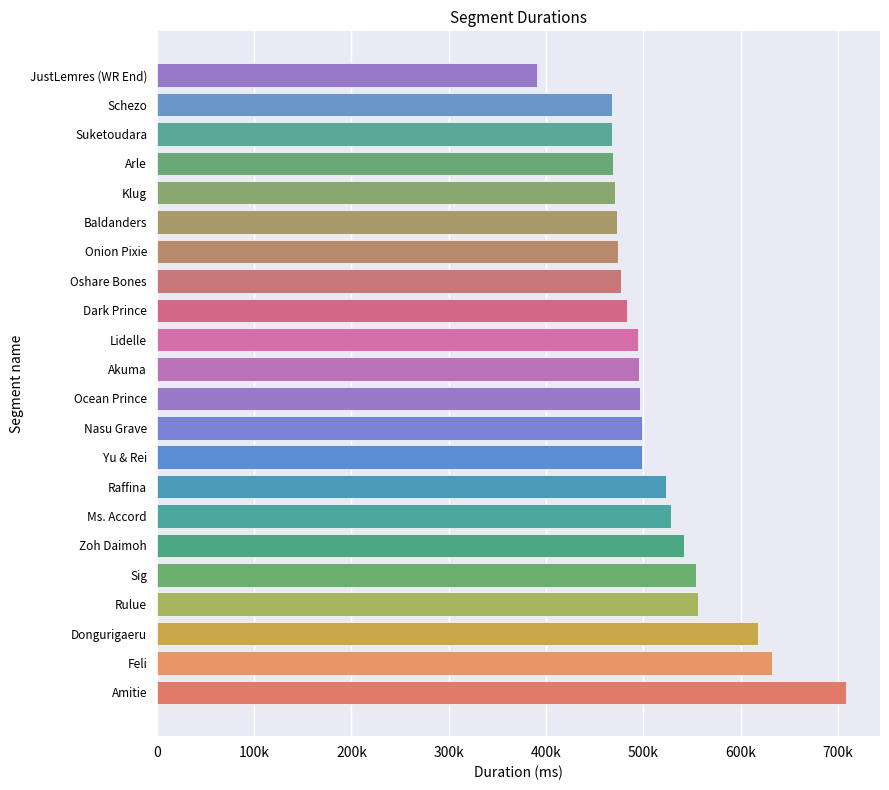

What is the maximum value shown in the chart?

707885